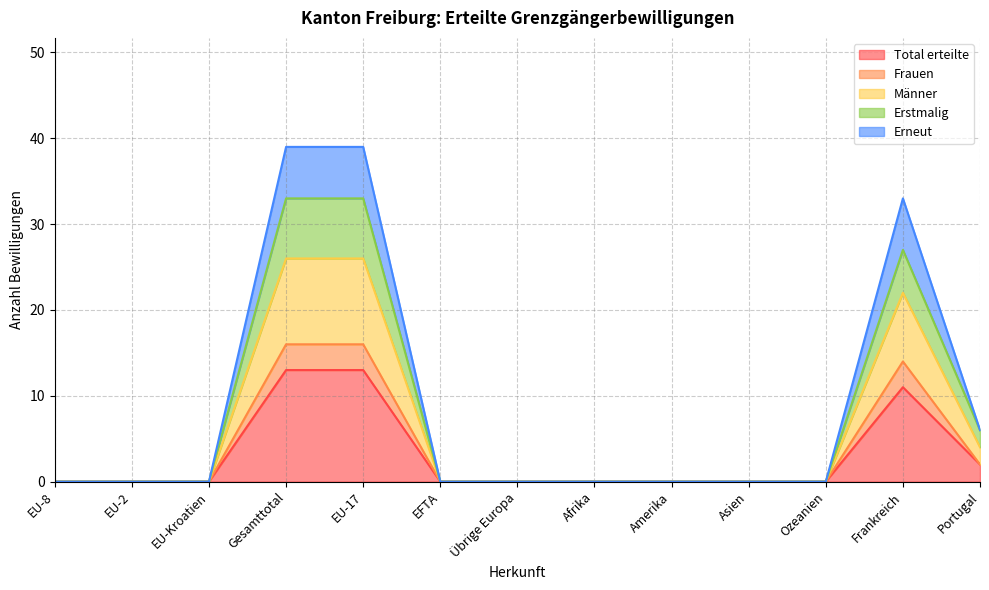

Which label corresponds to the smallest value in the chart?

EU-8